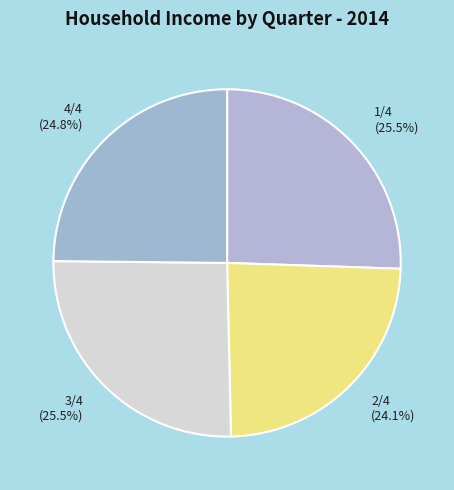

To the nearest percent, what is the average slice percentage?

25%